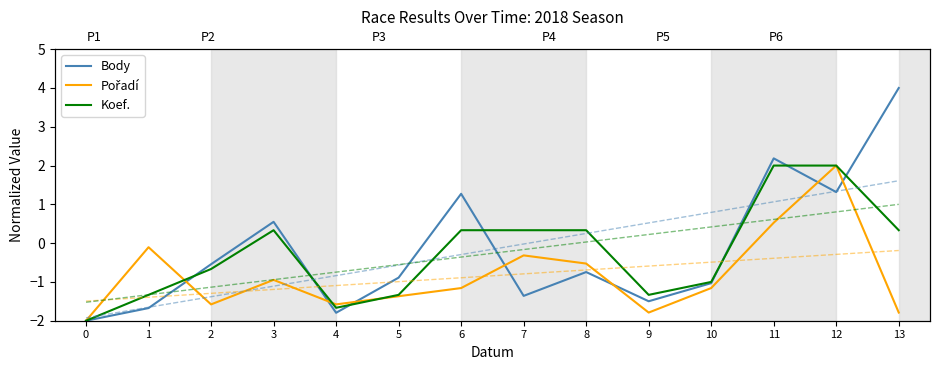

Which series changed the most between 7 and 8?

Body